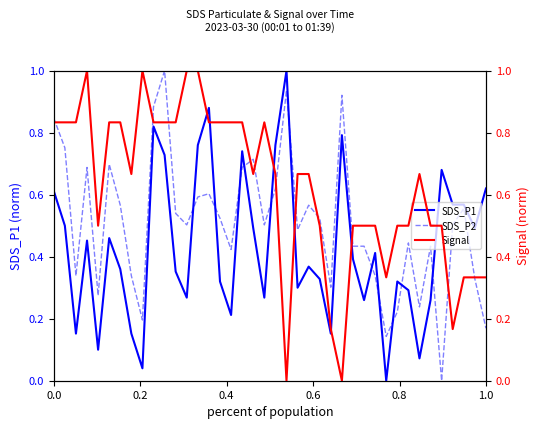

Reading right to left, what are all the values shown in this chart?

SDS_P1: 0.6	0.5	0.6	0.6	0.7	0.3	0.1	0.3	0.3	0.0	0.4	0.3	0.4	0.8	0.2	0.3	0.4	0.3	1.0	0.8	0.3	0.5	0.7	0.2	0.3	0.9	0.8	0.3	0.4	0.7	0.8	0.0	0.2	0.4	0.5	0.1	0.5	0.2	0.5	0.6
SDS_P2: 0.2	0.3	0.6	0.5	0.0	0.4	0.2	0.4	0.2	0.1	0.3	0.4	0.4	0.9	0.3	0.5	0.6	0.5	0.9	0.6	0.5	0.7	0.7	0.4	0.5	0.6	0.6	0.5	0.5	1.0	0.9	0.2	0.3	0.6	0.7	0.3	0.7	0.3	0.8	0.8
Signal: 0.3	0.3	0.3	0.2	0.5	0.5	0.7	0.5	0.5	0.3	0.5	0.5	0.5	0.0	0.2	0.5	0.7	0.7	0.0	0.7	0.8	0.7	0.8	0.8	0.8	0.8	1.0	1.0	0.8	0.8	0.8	1.0	0.7	0.8	0.8	0.5	1.0	0.8	0.8	0.8